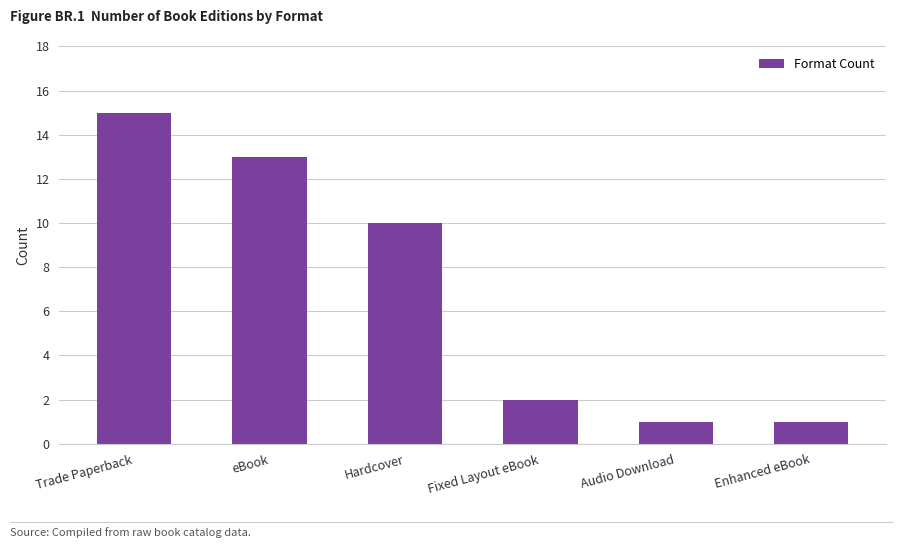

What is the minimum value shown in the chart?

1